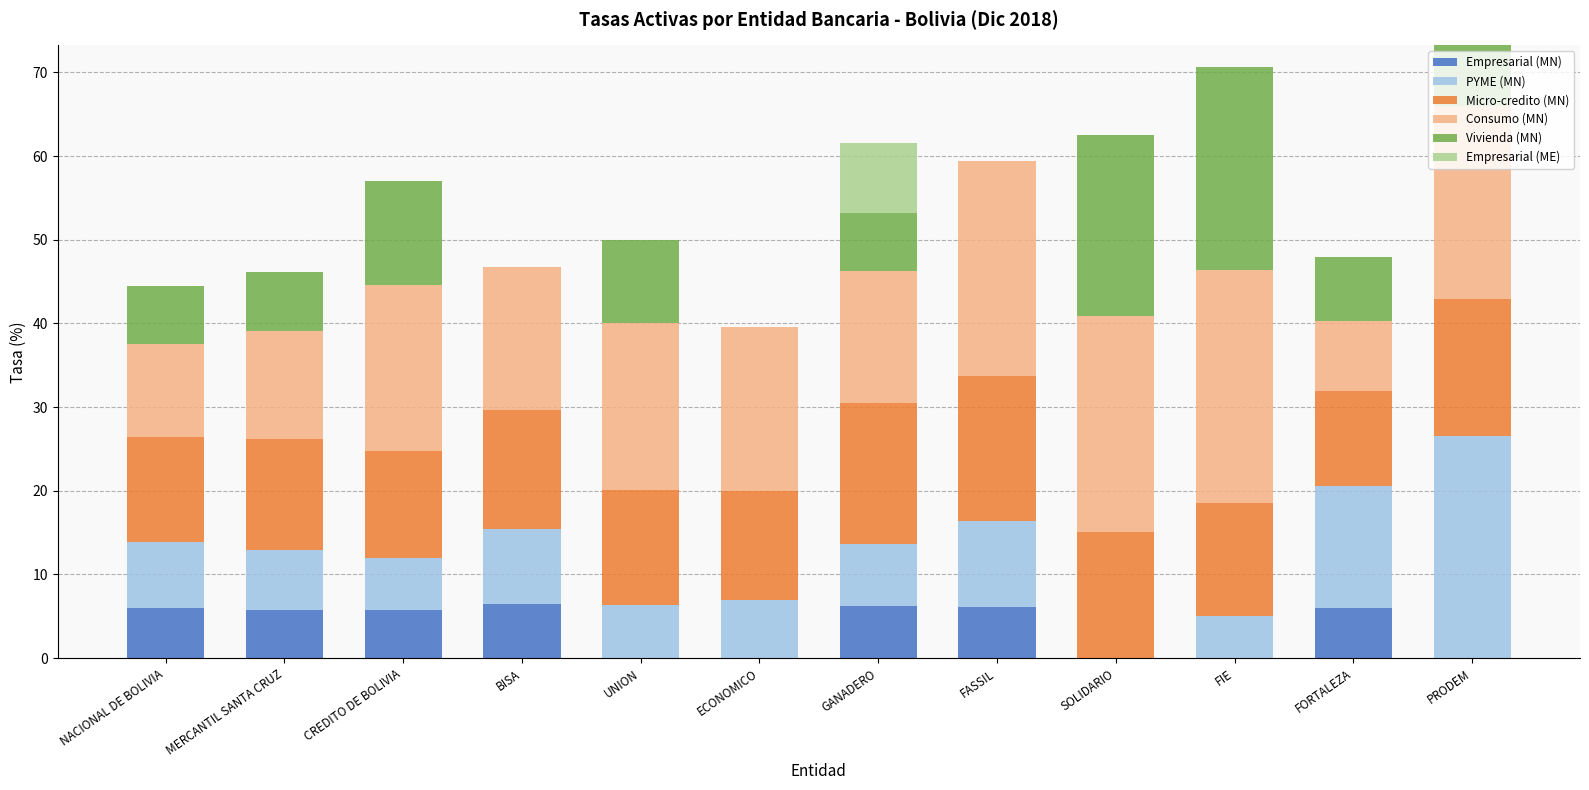

Is it true that Empresarial (MN) equals 2.3 at ECONOMICO?

False